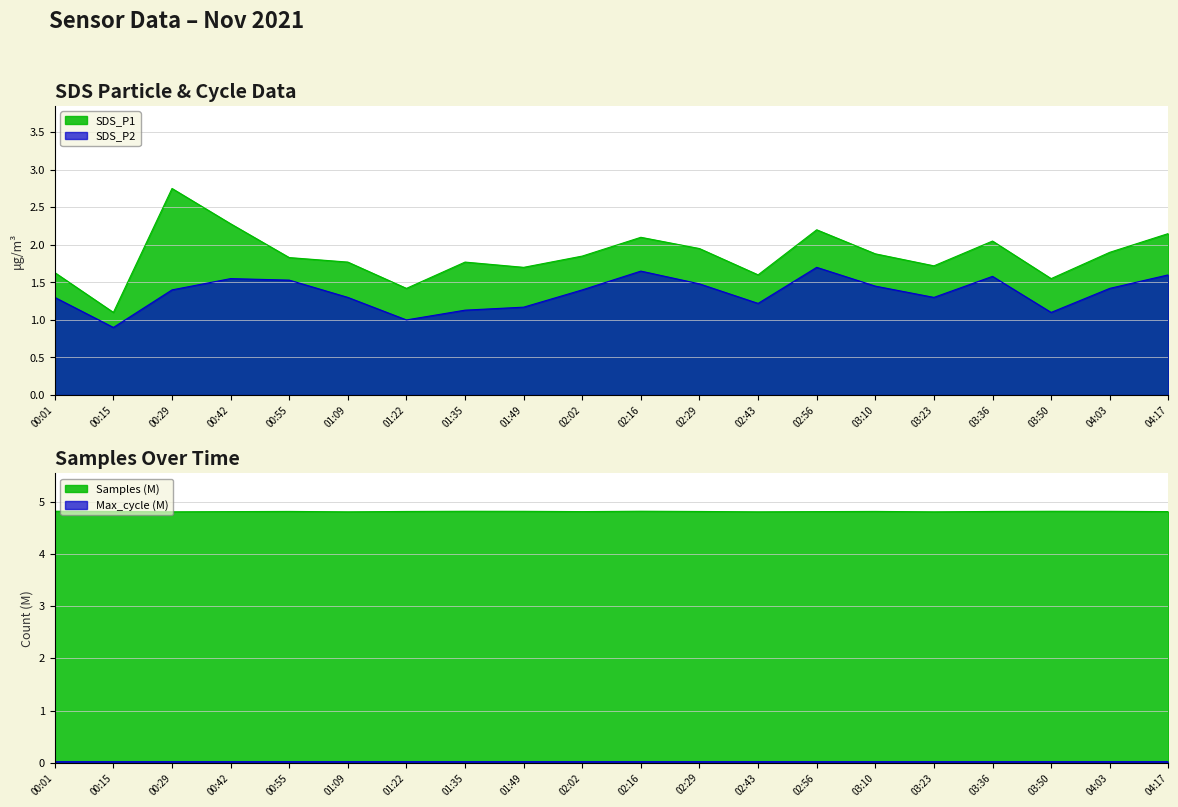

Read the SDS_P1 value at 03:10.

1.9